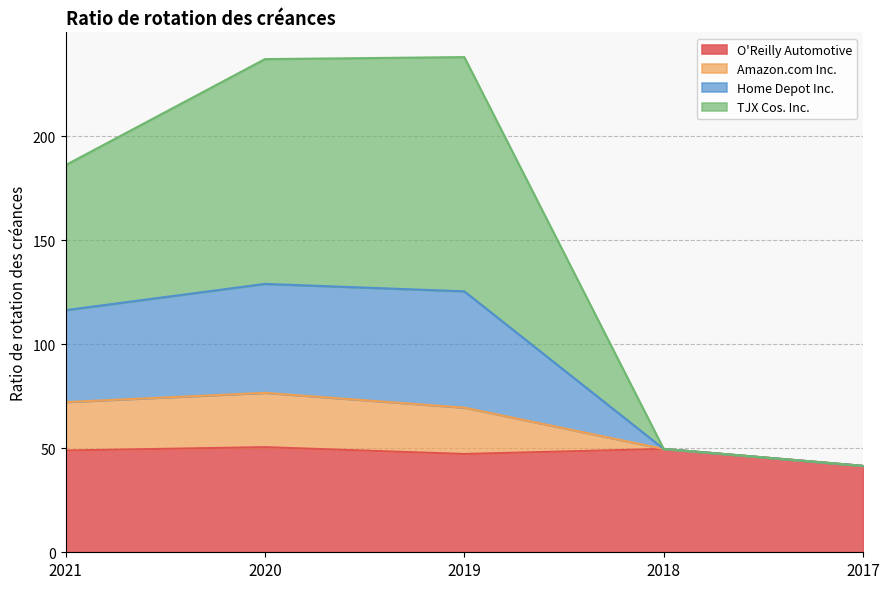

What is the total value across all series at 2021?

186.0